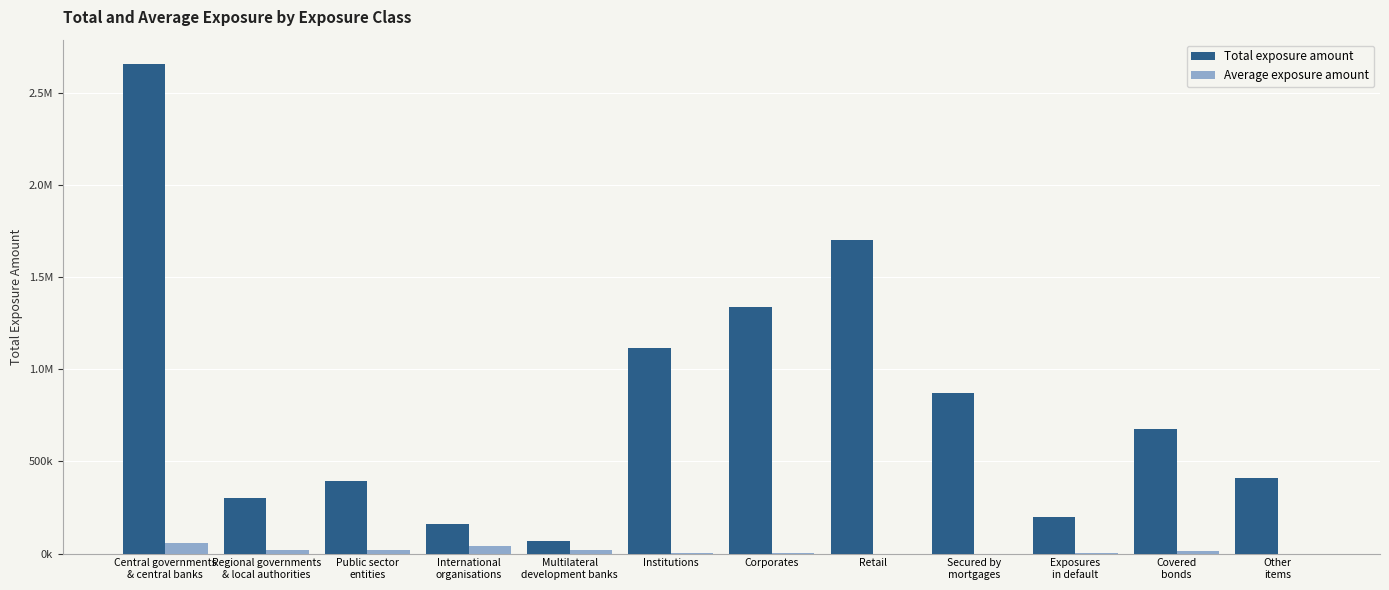

The value of Average exposure amount at Retail is 49.0. True or false?

False